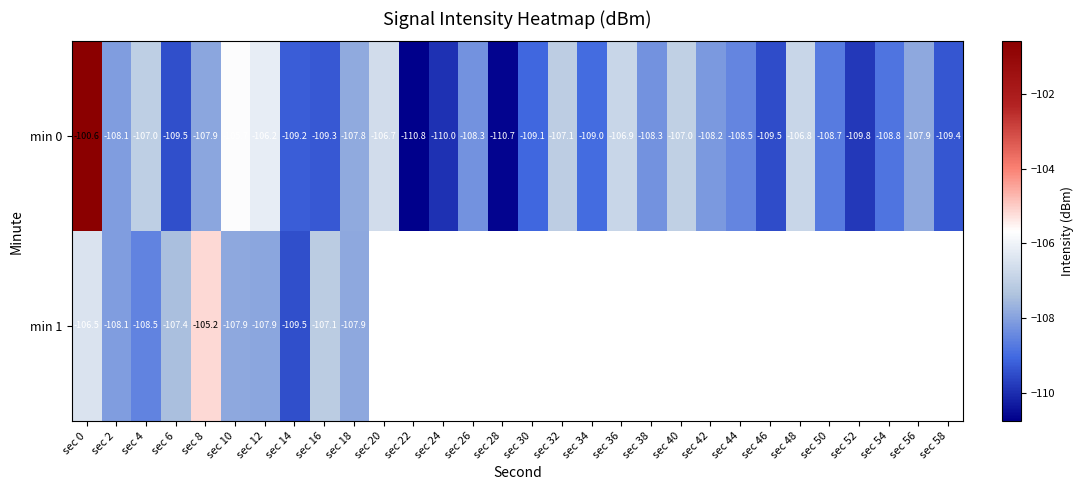

What is the difference between the maximum and minimum values in the min 0 series?

10.2